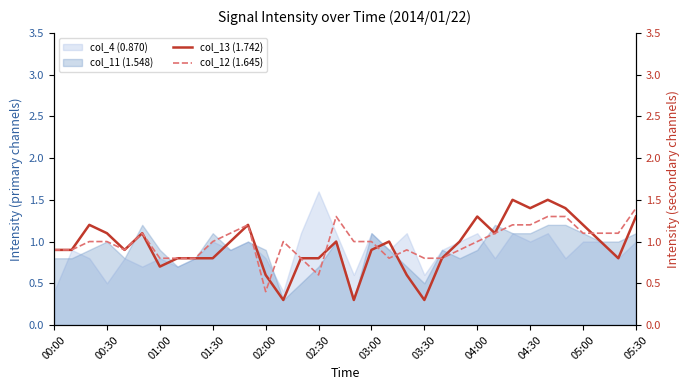

What is the highest value of the col_13 (1.742) series?

1.5